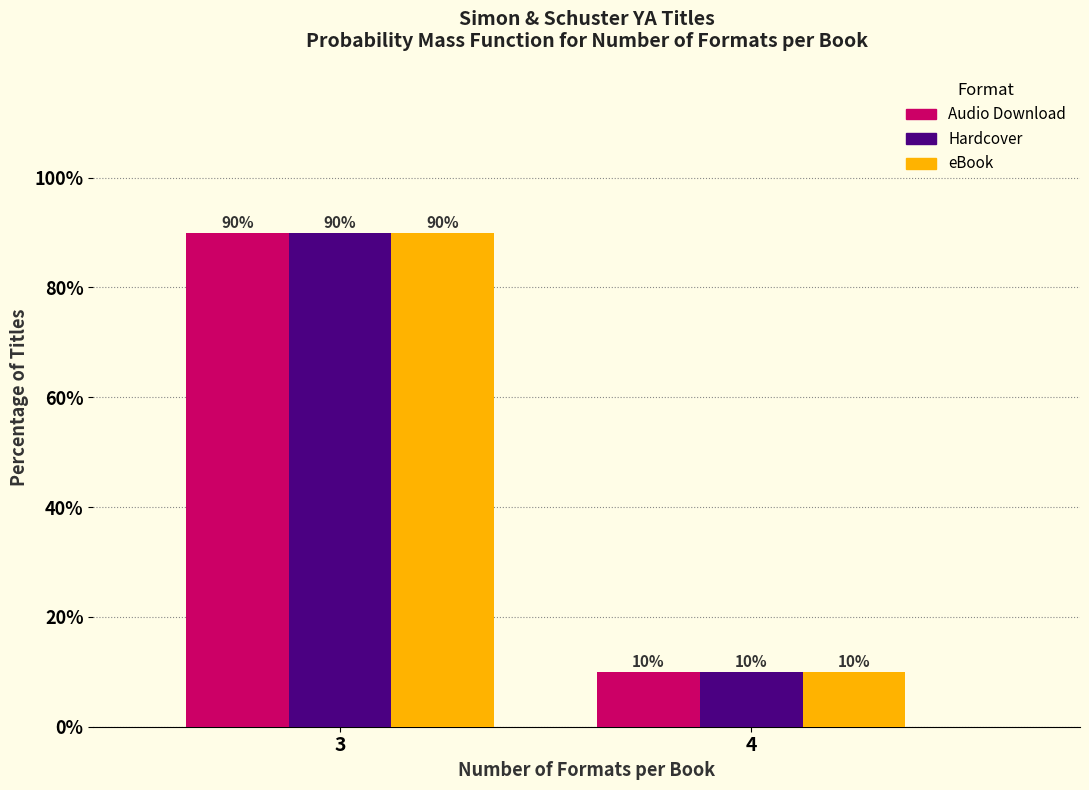

Reading left to right, what are all the values shown in this chart?

Audio Download: 90	10
Hardcover: 90	10
eBook: 90	10